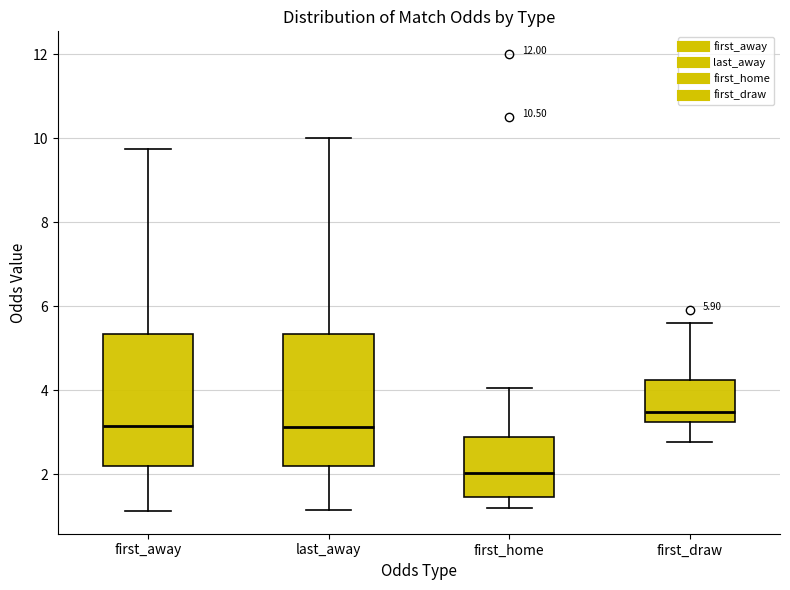

Which box has the highest median line?

first_draw